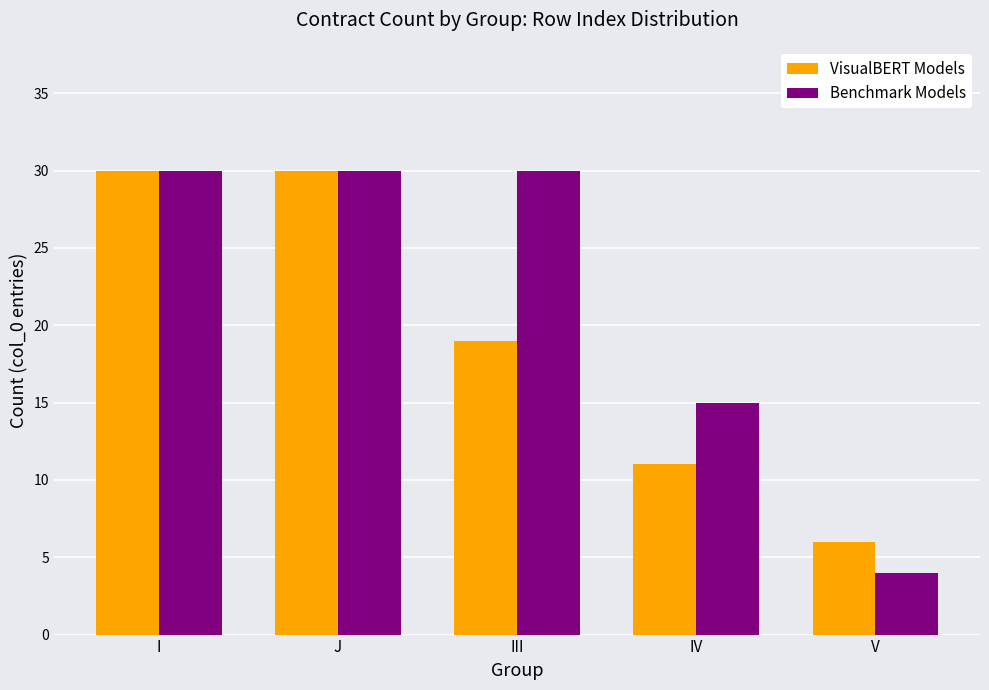

Rank the series by their average value, from lowest to highest.

VisualBERT Models, Benchmark Models